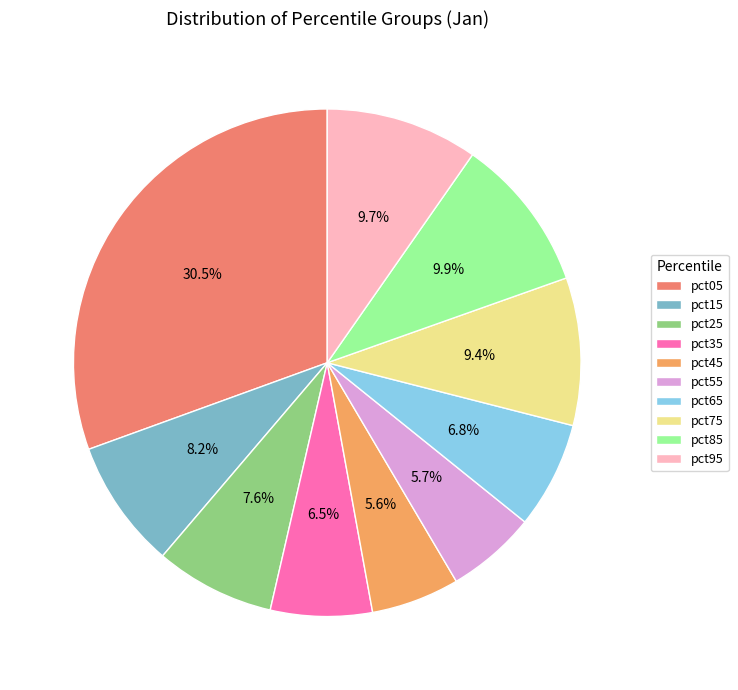

The pct35 slice represents 6% of the pie. True or false?

True